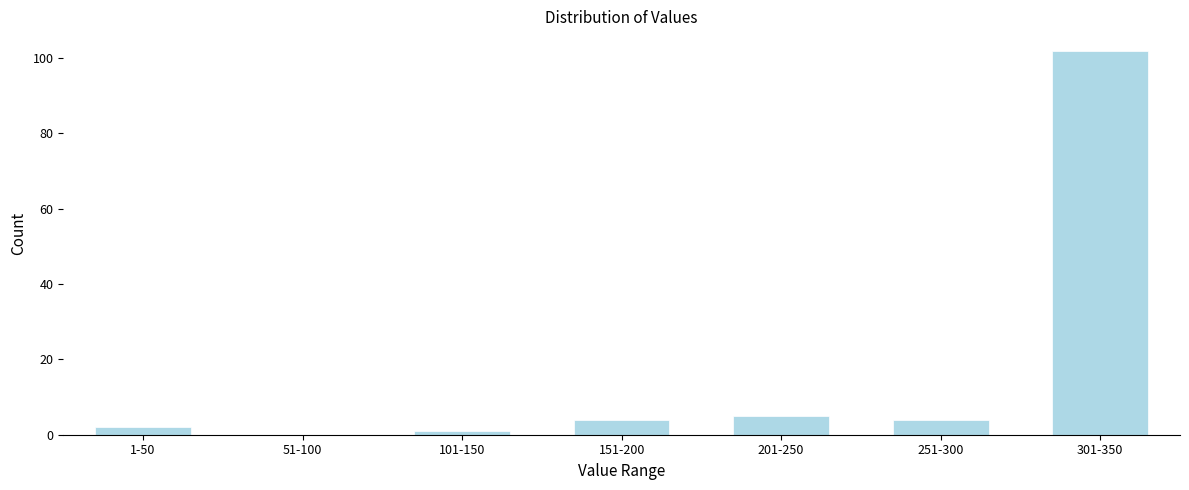

Reading left to right, transcribe all the data shown in this chart.

1-50=2	51-100=0	101-150=1	151-200=4	201-250=5	251-300=4	301-350=102